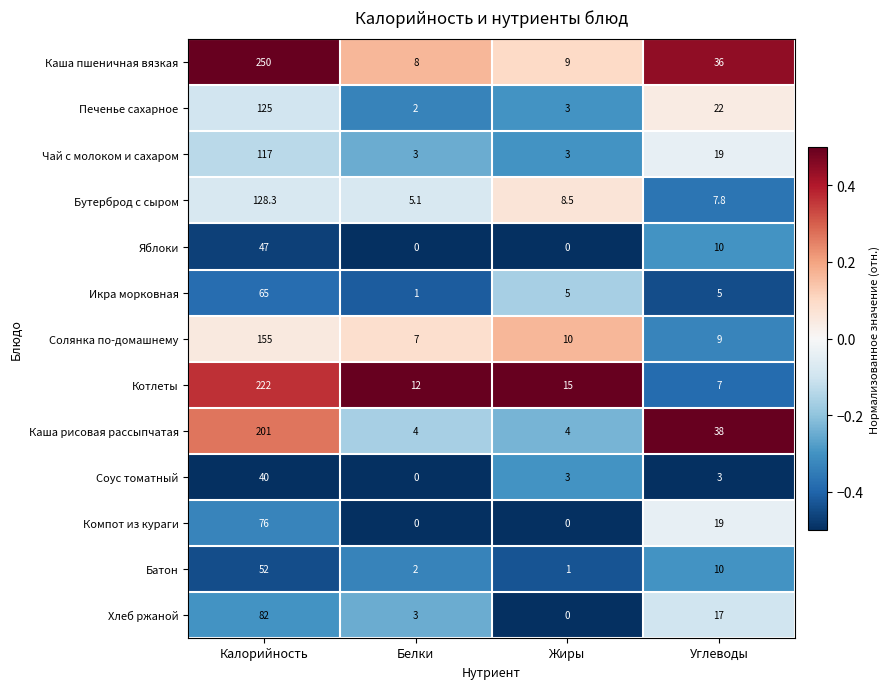

Which series has the largest total across all categories?

Каша пшеничная вязкая